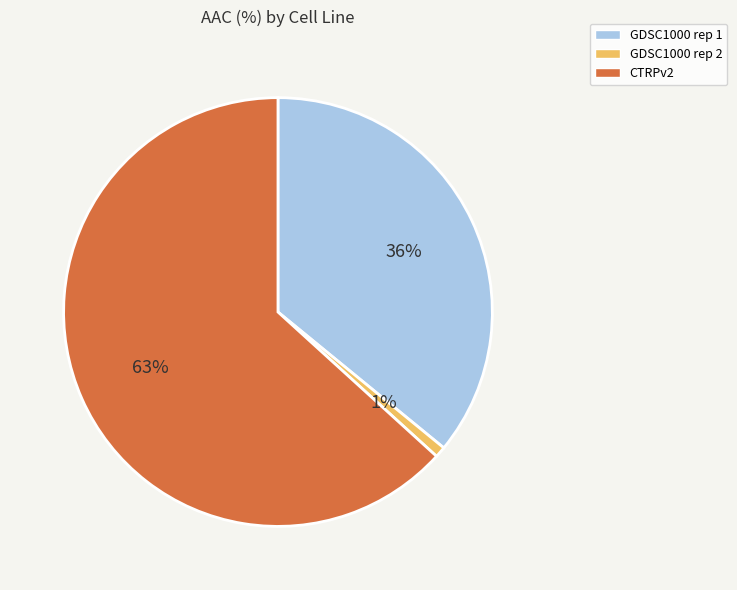

What is the majority slice?

CTRPv2